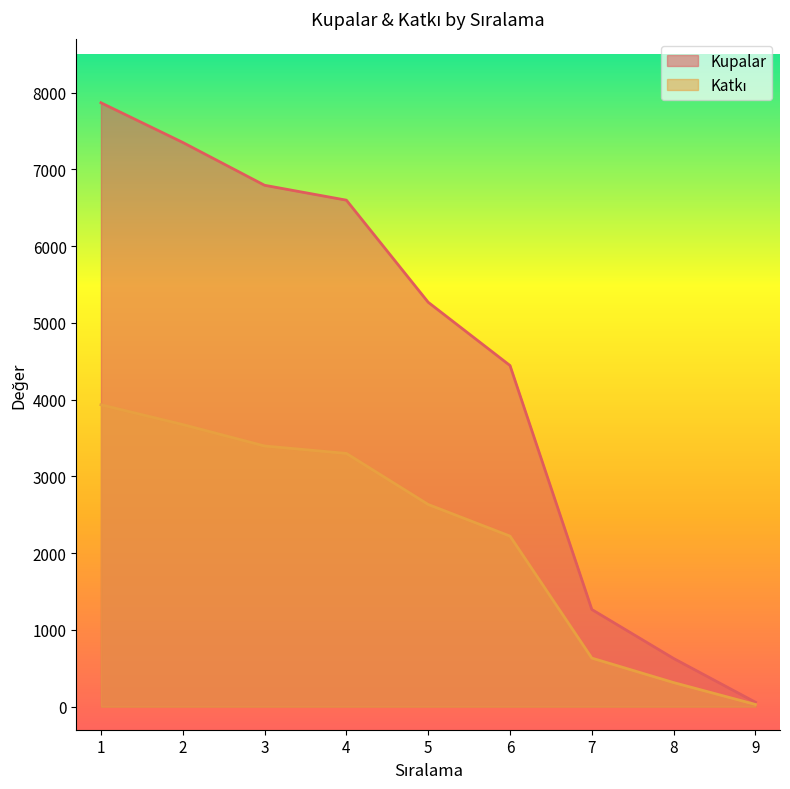

At 2, list the series in order from largest to smallest.

Kupalar, Katkı